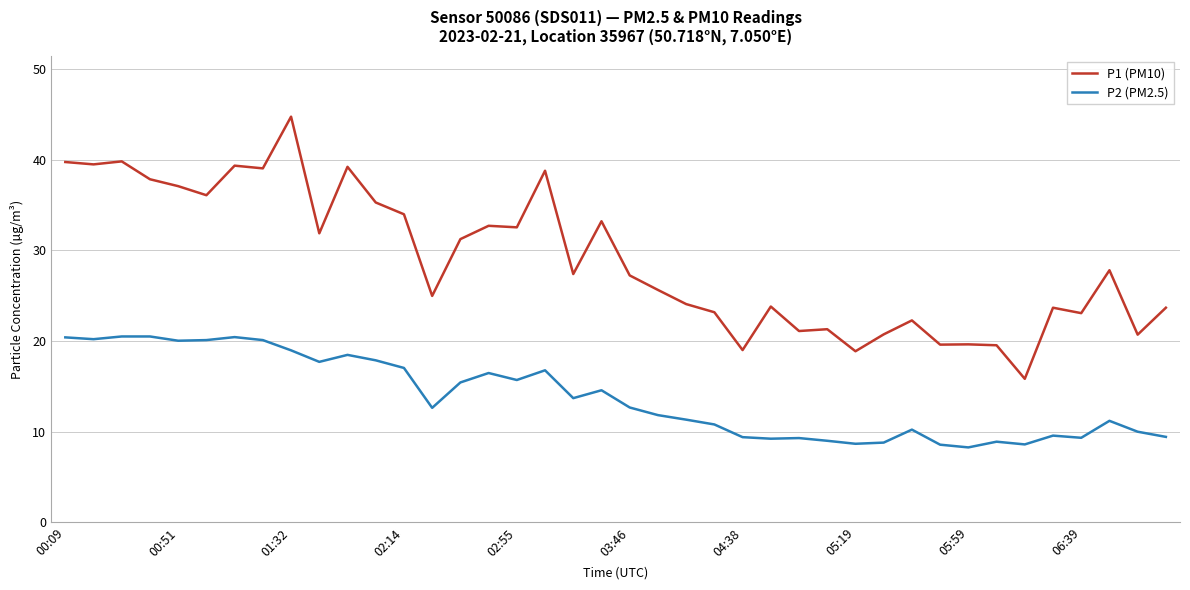

True or false: P2 (PM2.5) and P1 (PM10) intersect in this chart.

False